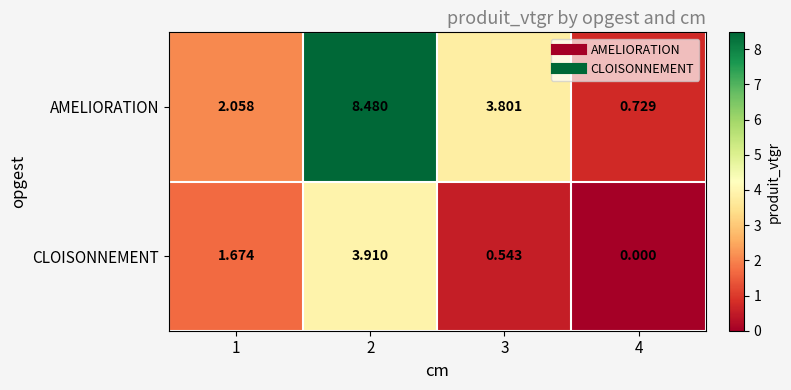

Between 3 and 4, which series saw the biggest shift?

AMELIORATION